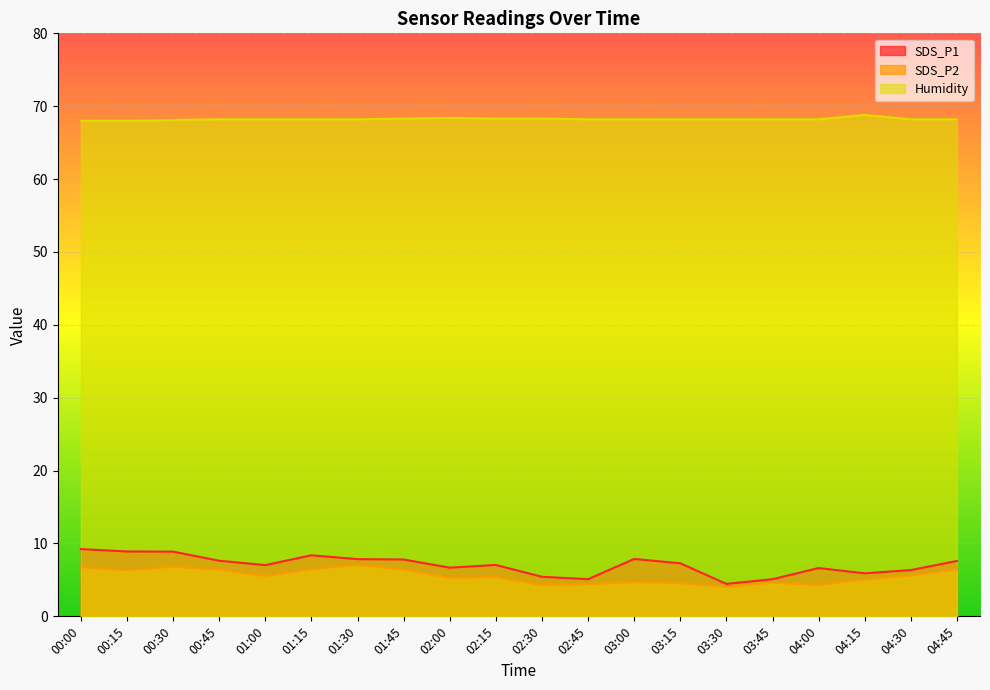

Which series has the largest range (max minus min)?

SDS_P1